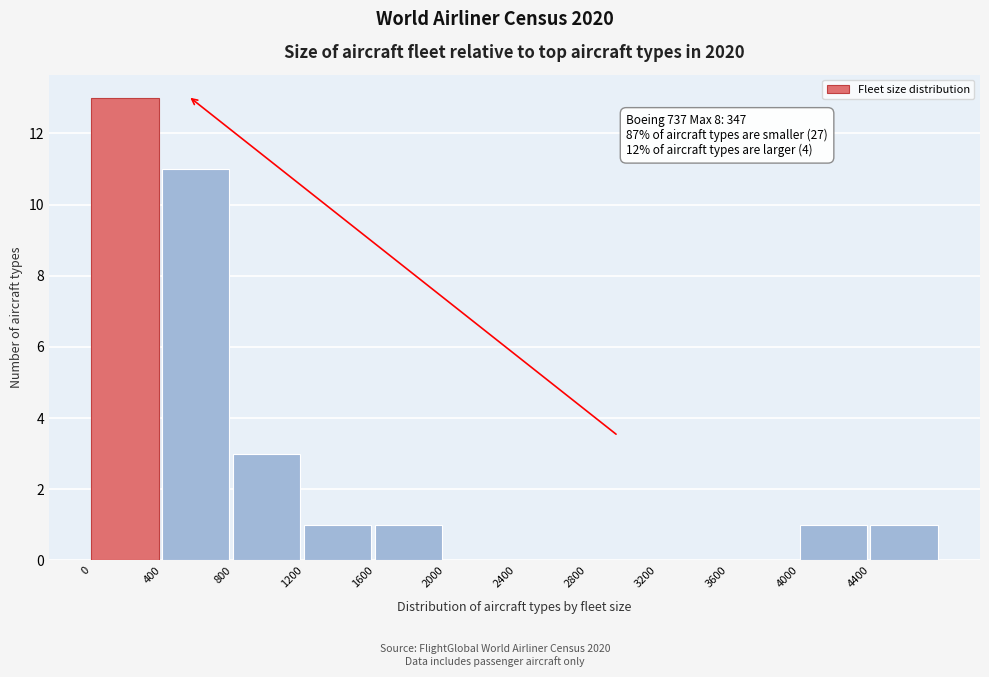

Over which range of the x-axis is the bar tallest?

0 to 400